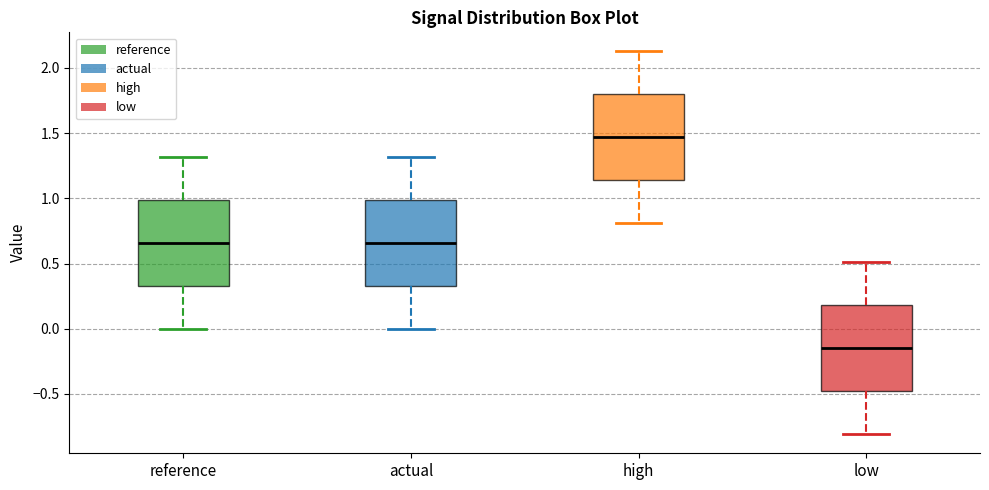

Reading left to right, transcribe this box plot: for each box, give where its median line is, the range the box spans, and where its two whiskers end, as read against the y-axis. The values are not printed on the chart, so give them approximately, as read against the axis.

reference: median 0.65, box 0.35 to 1.00, whiskers 0.00 to 1.30
actual: median 0.65, box 0.35 to 1.00, whiskers 0.00 to 1.30
high: median 1.45, box 1.15 to 1.80, whiskers 0.80 to 2.15
low: median -0.15, box -0.50 to 0.20, whiskers -0.80 to 0.50